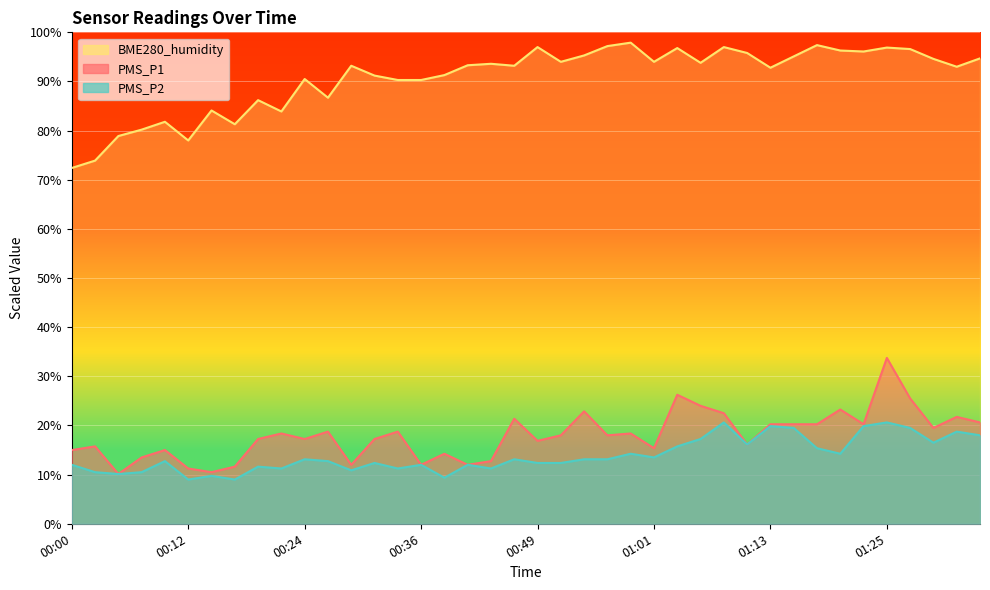

List the series in order of their peak value, highest first.

BME280_humidity, PMS_P1, PMS_P2